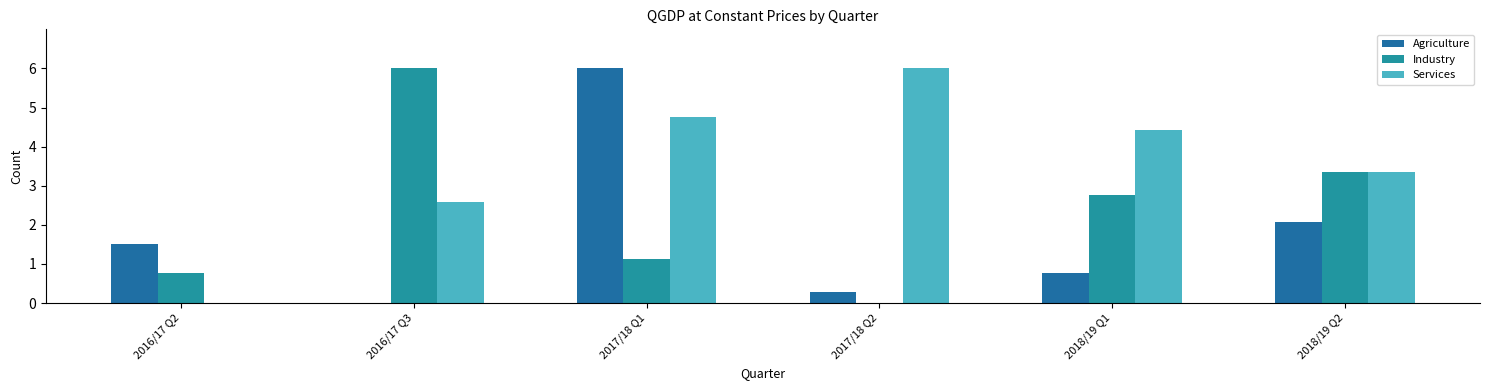

What is the difference between the maximum and minimum values in the Services series?

6.0